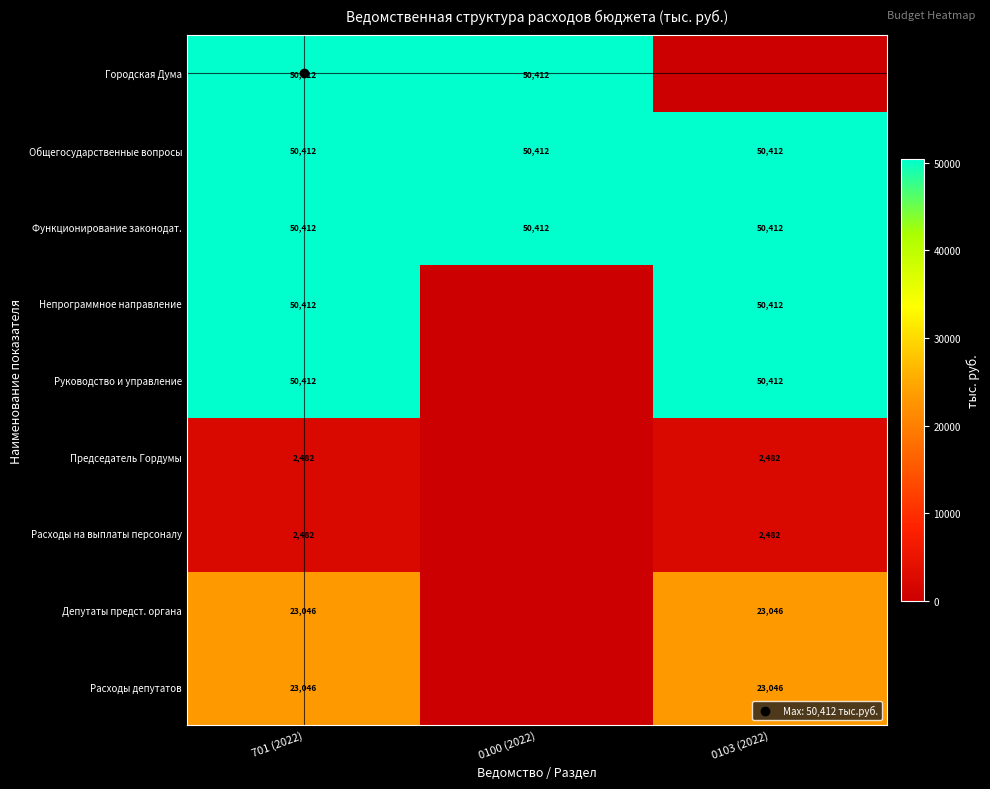

What is the difference between the highest and lowest values at 701 (2022)?

47930.2